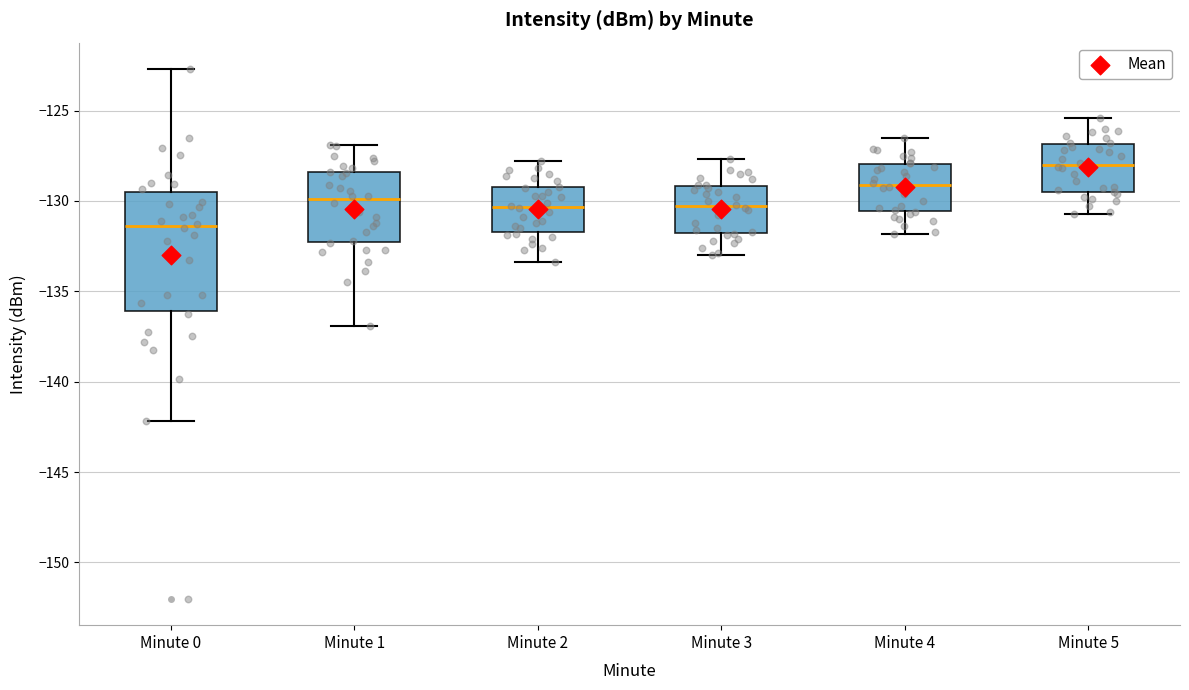

Reading left to right, read every box against the y-axis: the position of its median line, the range the box covers, and the ends of its whiskers. The values are not printed on the chart, so give them approximately, as read against the axis.

Minute 0: median -131.5, box -136.0 to -129.5, whiskers -142.0 to -122.5
Minute 1: median -130.0, box -132.5 to -128.5, whiskers -137.0 to -127.0
Minute 2: median -130.5, box -131.5 to -129.0, whiskers -133.5 to -128.0
Minute 3: median -130.5, box -132.0 to -129.0, whiskers -133.0 to -127.5
Minute 4: median -129.0, box -130.5 to -128.0, whiskers -132.0 to -126.5
Minute 5: median -128.0, box -129.5 to -127.0, whiskers -130.5 to -125.5